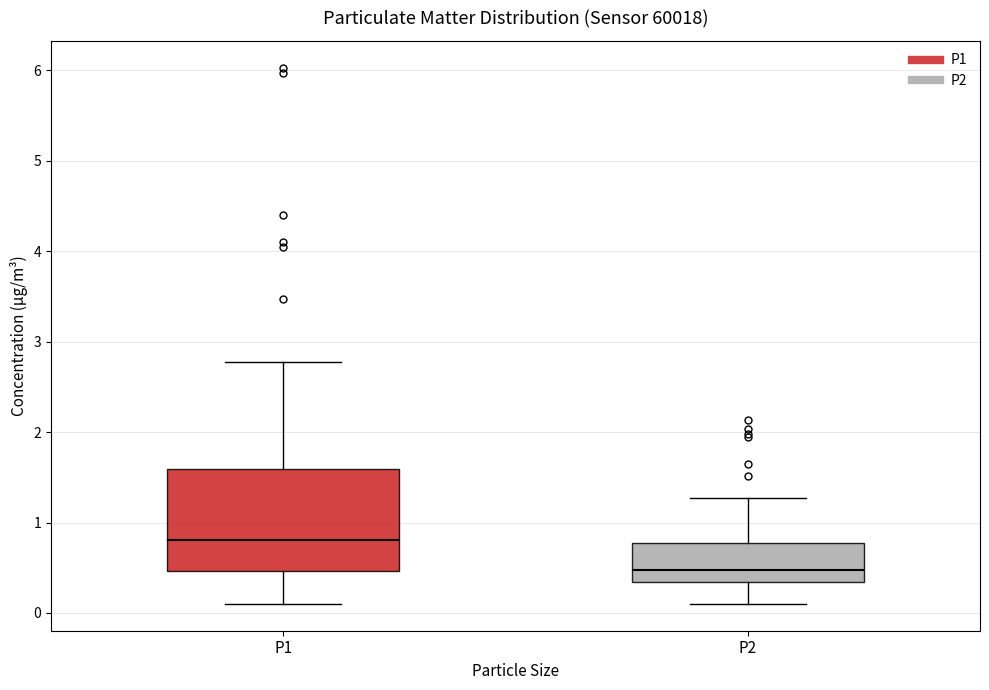

Reading left to right, read every box against the y-axis: the position of its median line, the range the box covers, and the ends of its whiskers. The values are not printed on the chart, so give them approximately, as read against the axis.

P1: median 0.8, box 0.5 to 1.6, whiskers 0.1 to 2.8
P2: median 0.5, box 0.3 to 0.8, whiskers 0.1 to 1.3